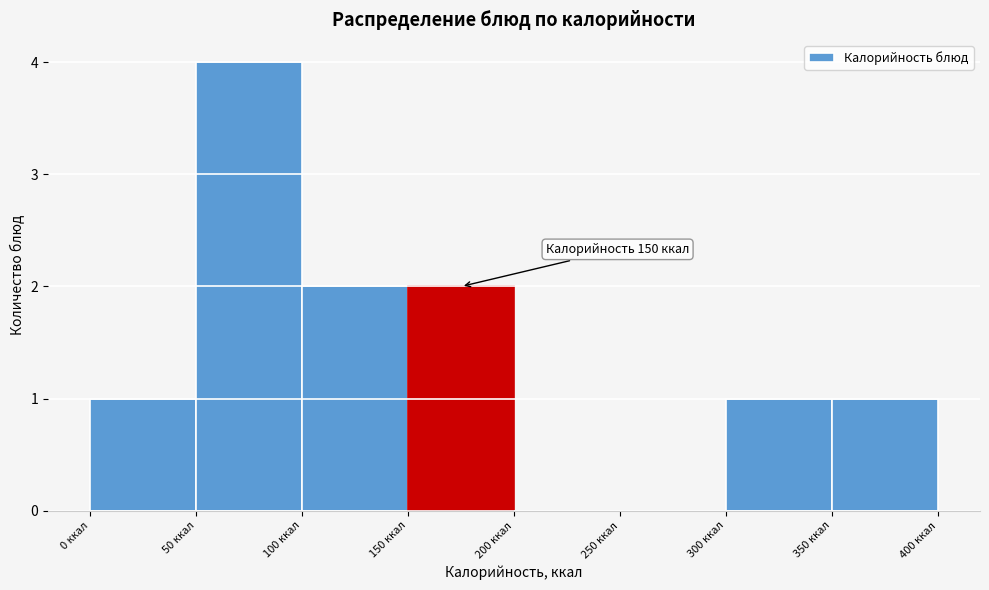

Which range on the x-axis has the tallest bar?

50 to 100